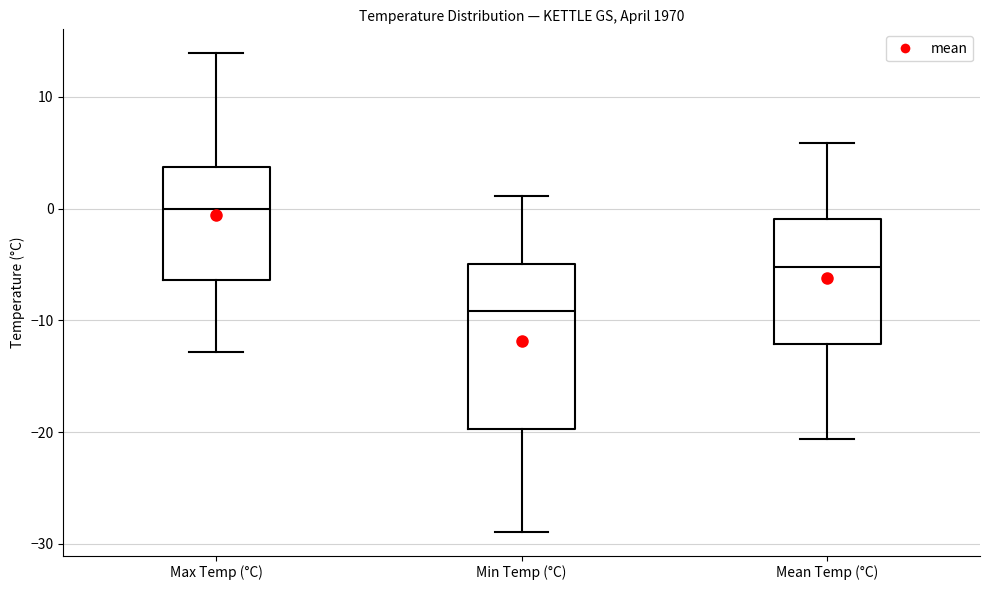

Which box's median line is the lowest?

Min Temp (°C)